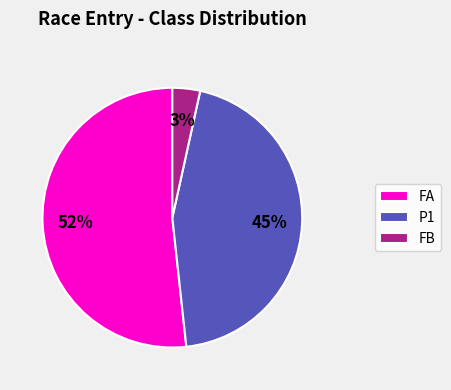

Is it true that P1 is 33% of the pie?

False